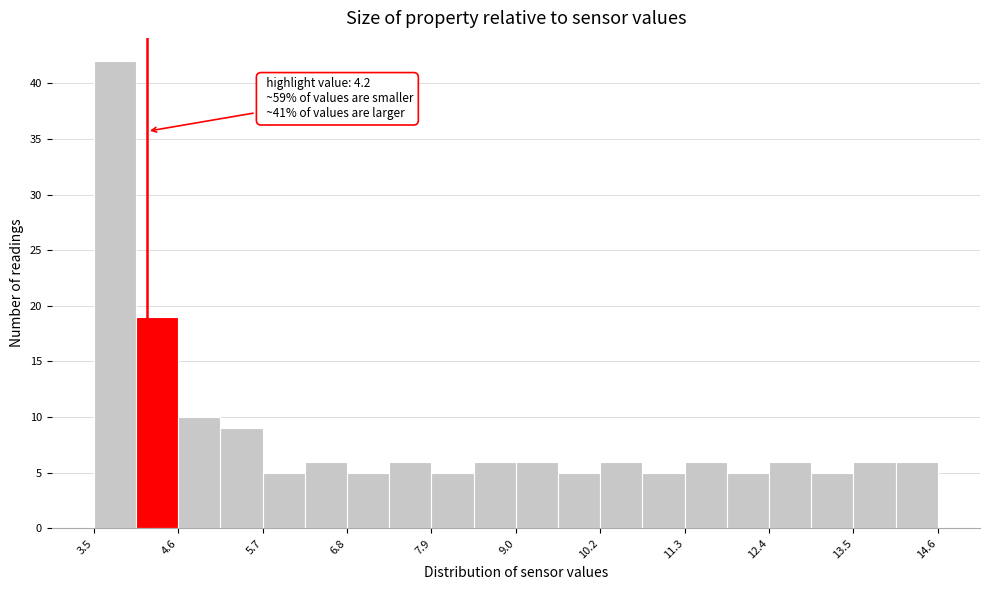

Read against the x-axis, roughly where is the centre of the tallest bar?

3.8